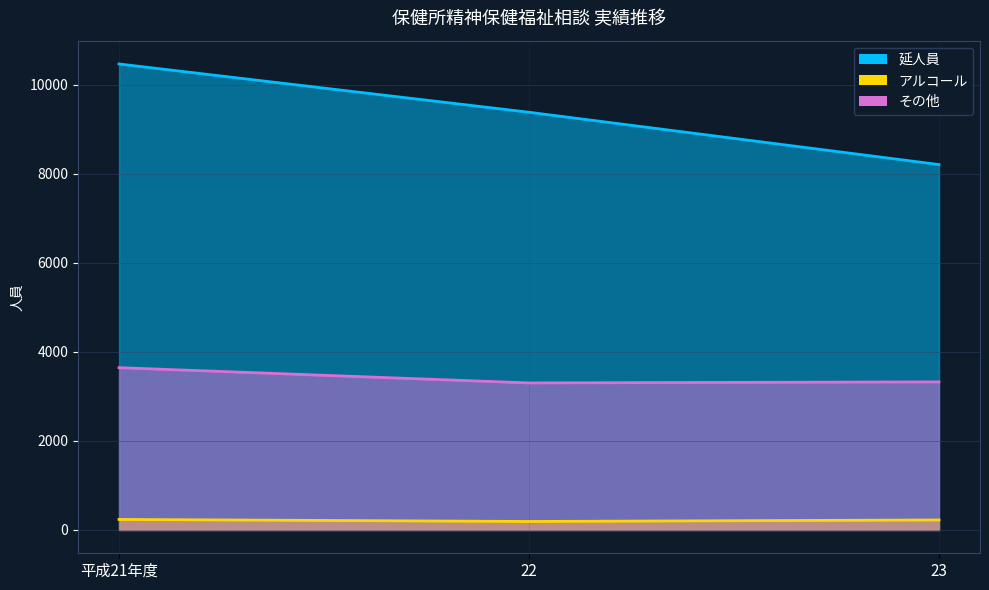

What are all the series names shown in the legend?

延人員, アルコール, その他